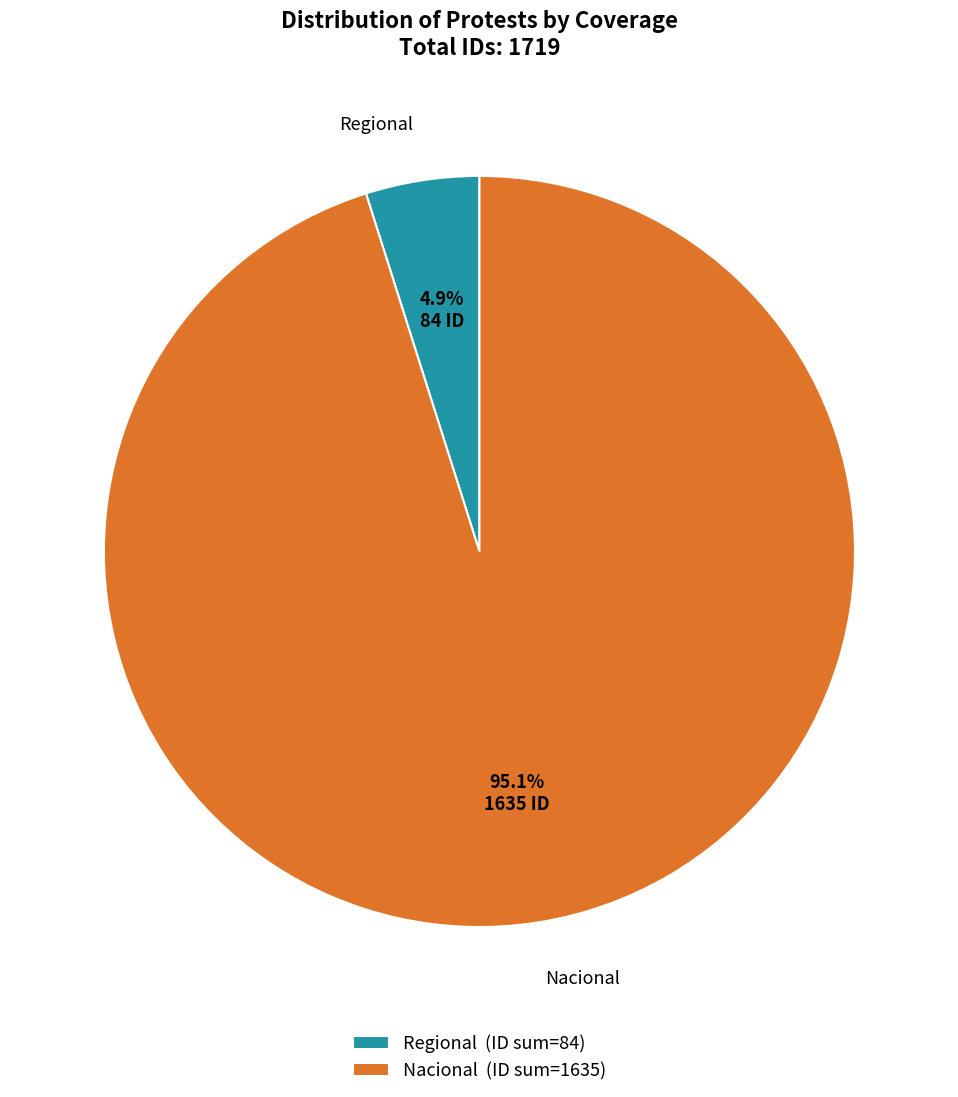

To the nearest percent, what portion does Nacional represent?

95%